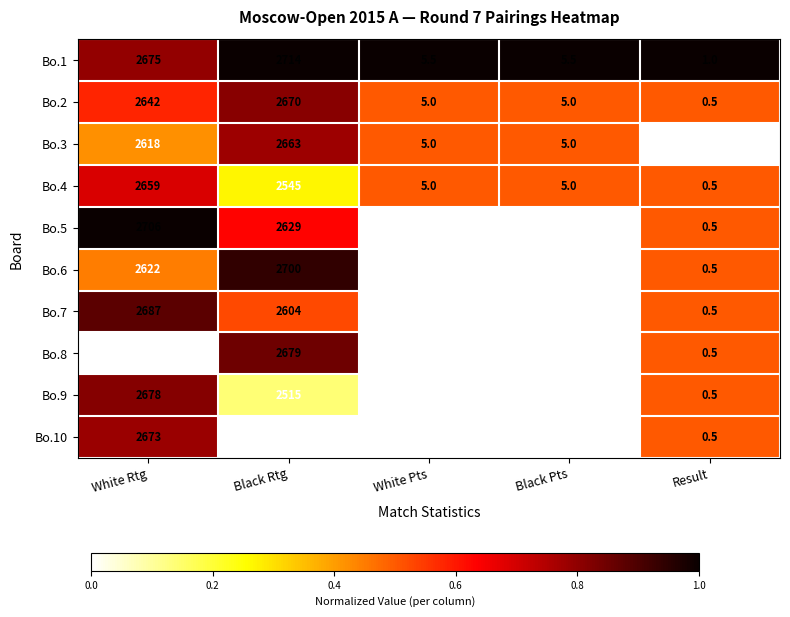

Which series has the largest total across all categories?

Bo.1